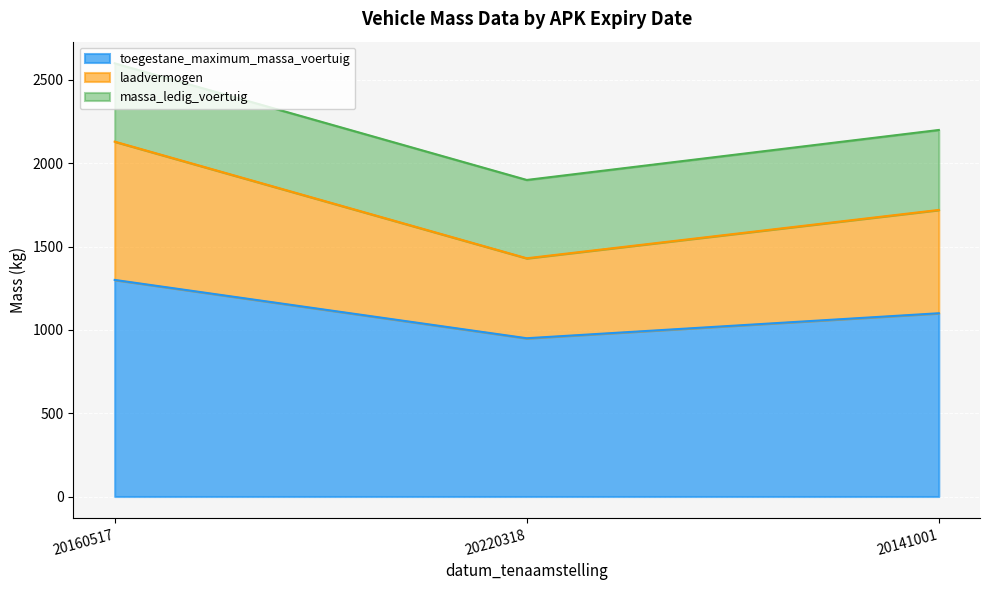

List the labels in order of toegestane_maximum_massa_voertuig value, largest first.

20160517, 20141001, 20220318